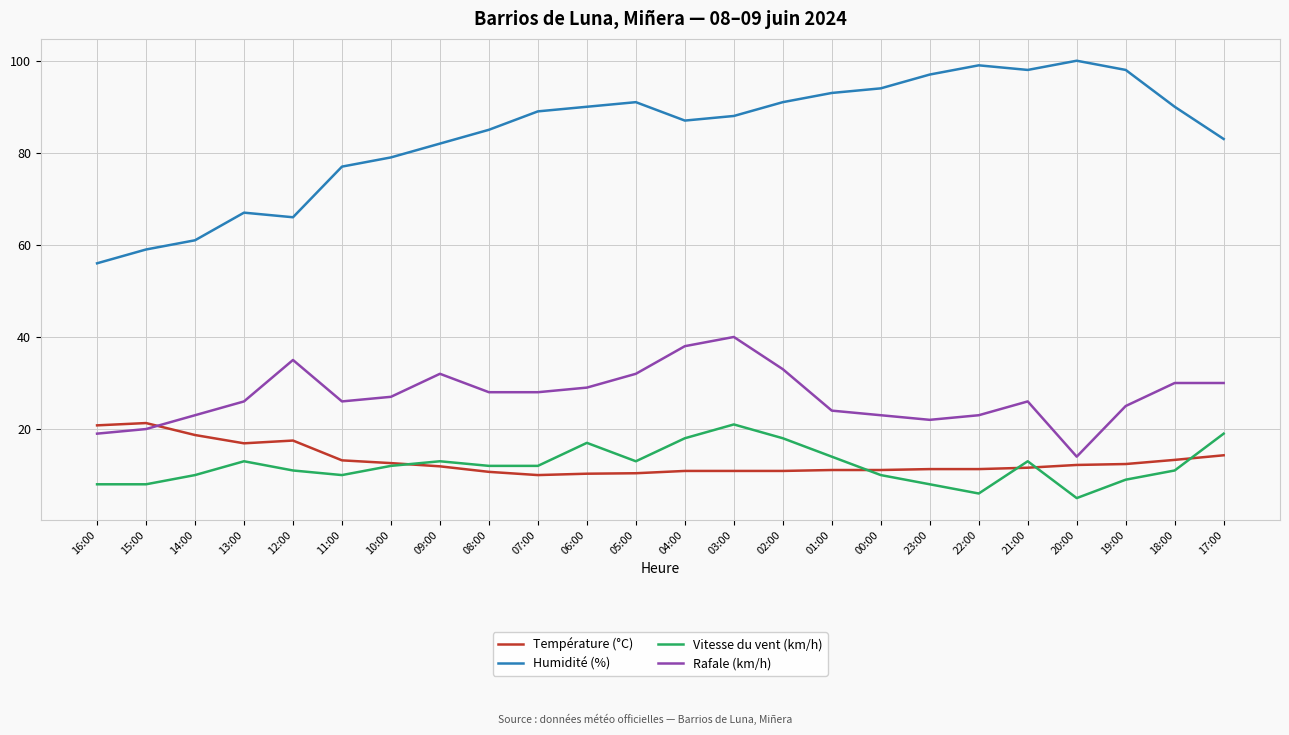

What are all the series names shown in the legend?

Température (°C), Humidité (%), Vitesse du vent (km/h), Rafale (km/h)